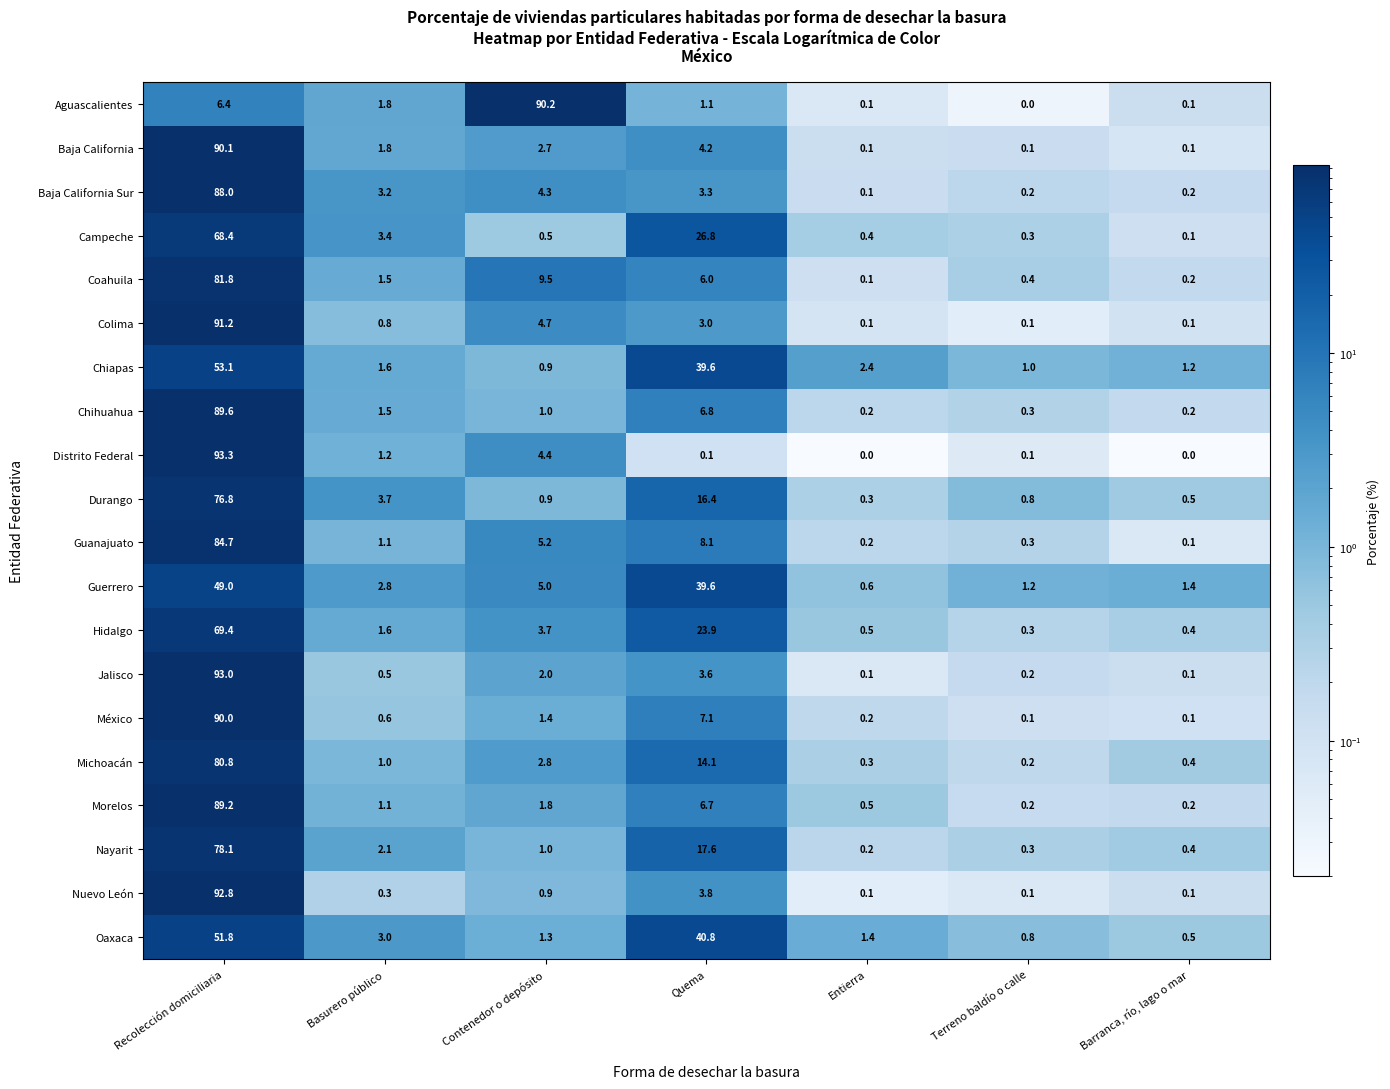

What is the difference between the maximum and minimum values in the Colima series?

91.1